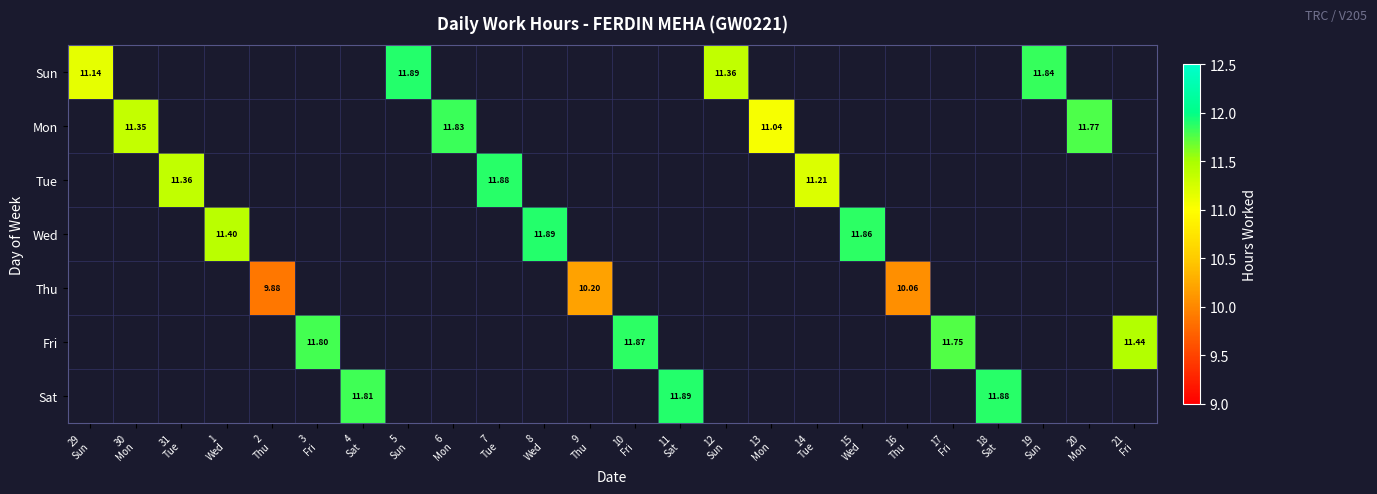

Rank the series by their maximum value, from highest to lowest.

Sun, Mon, Tue, Wed, Thu, Fri, Sat